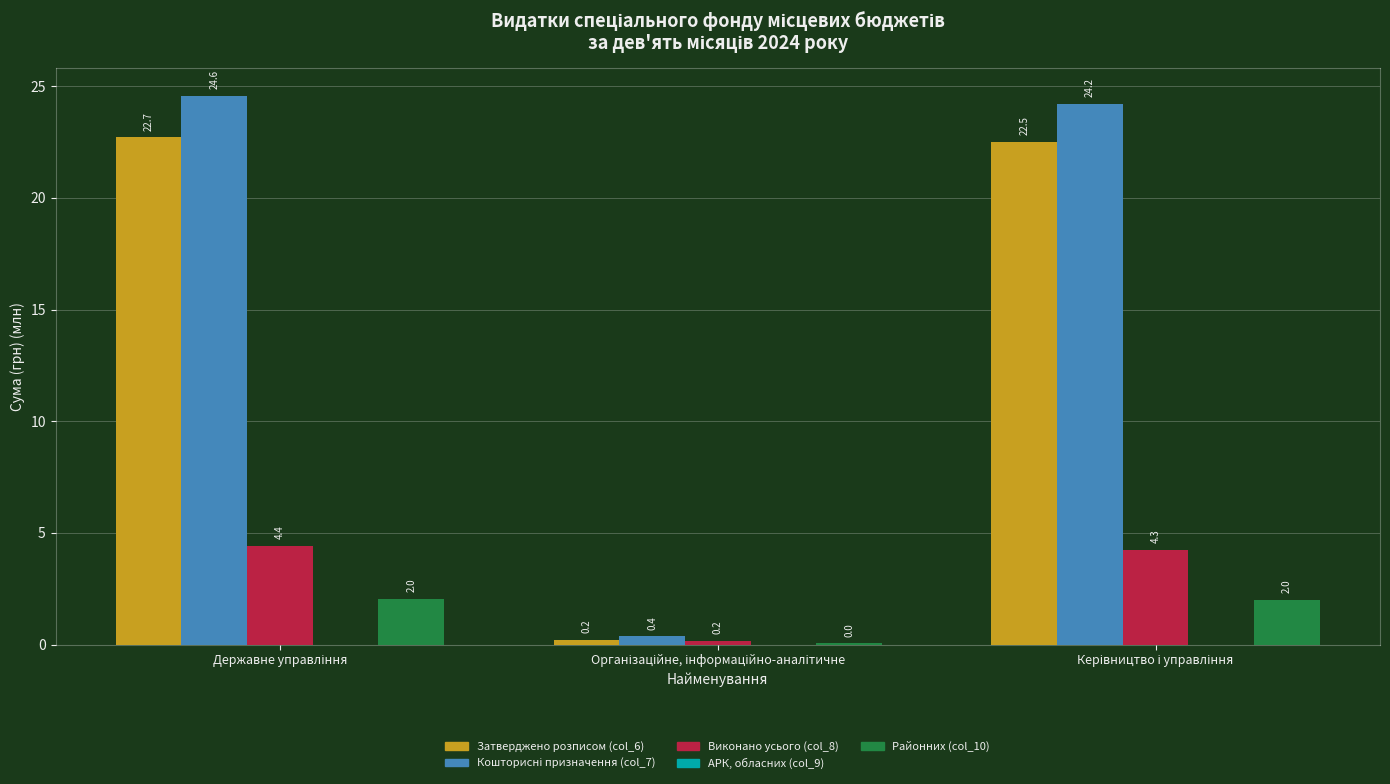

What is the highest value of the Затверджено розписом (col_6) series?

22.7